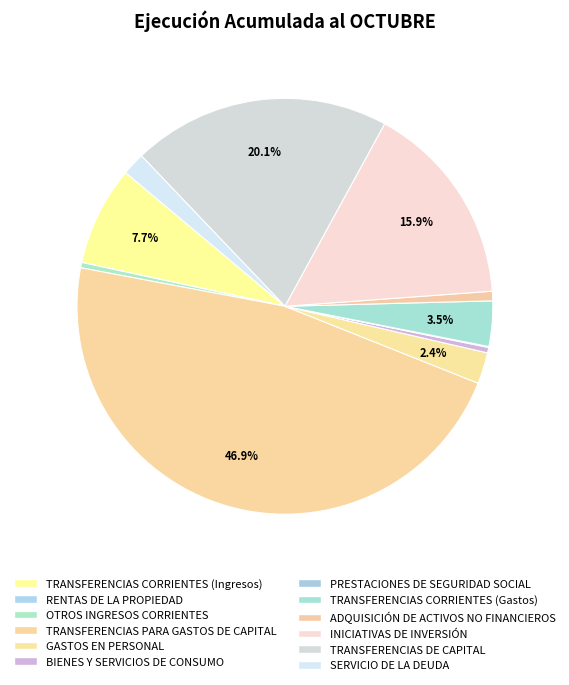

How many segments does this pie chart have?

12